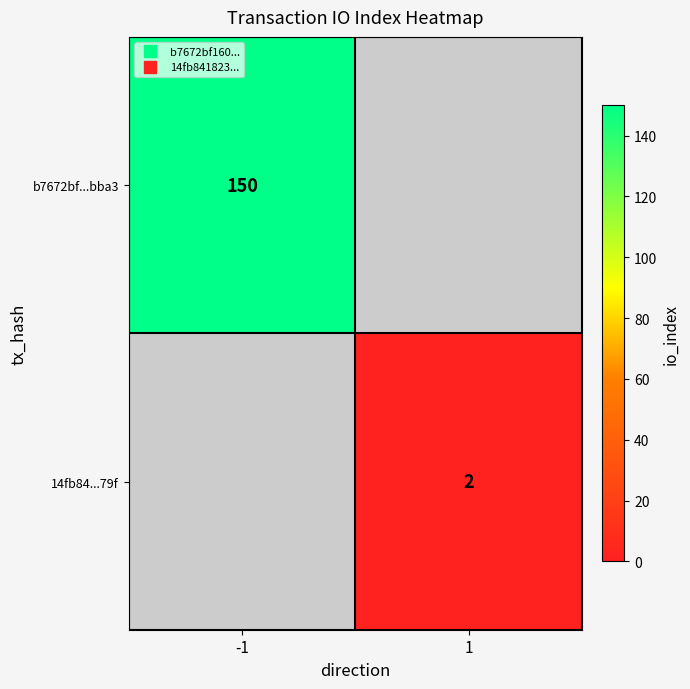

Which series changed the most between -1 and 1?

b7672bf...bba3